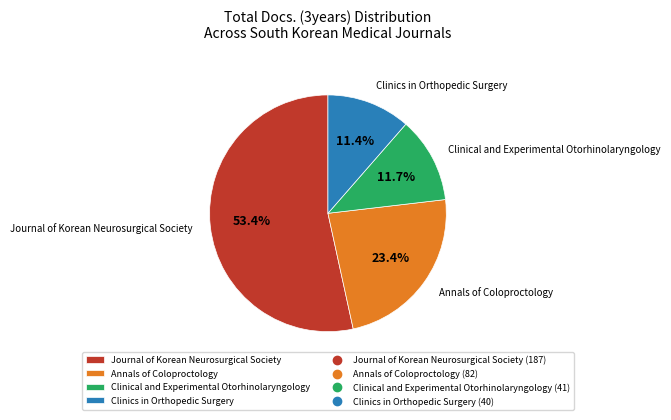

Which category accounts for the majority?

Journal of Korean Neurosurgical Society